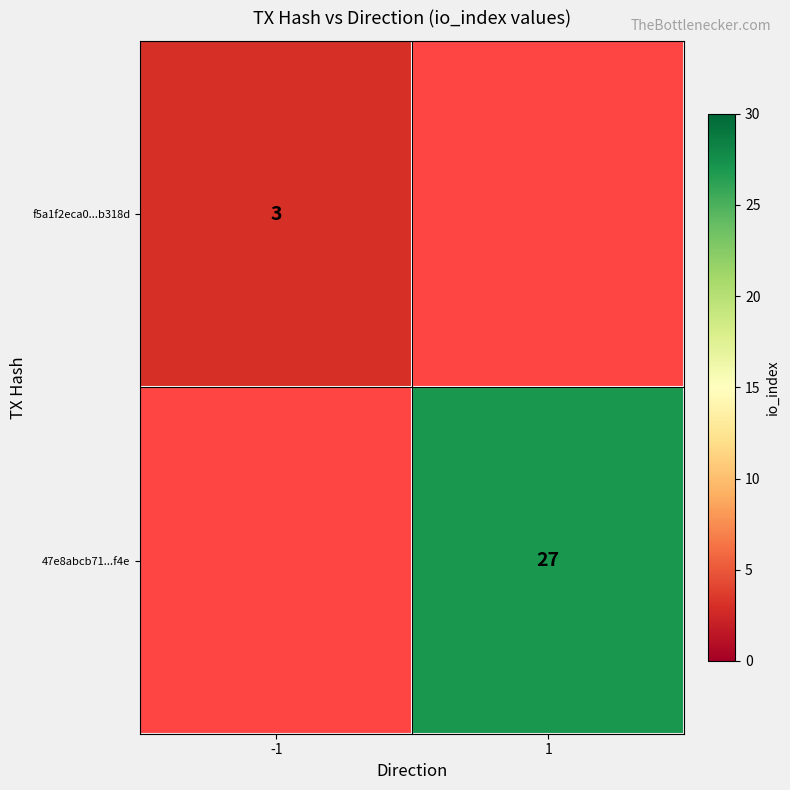

The 47e8abcb71...f4e series shows 27 at 1. True or false?

True